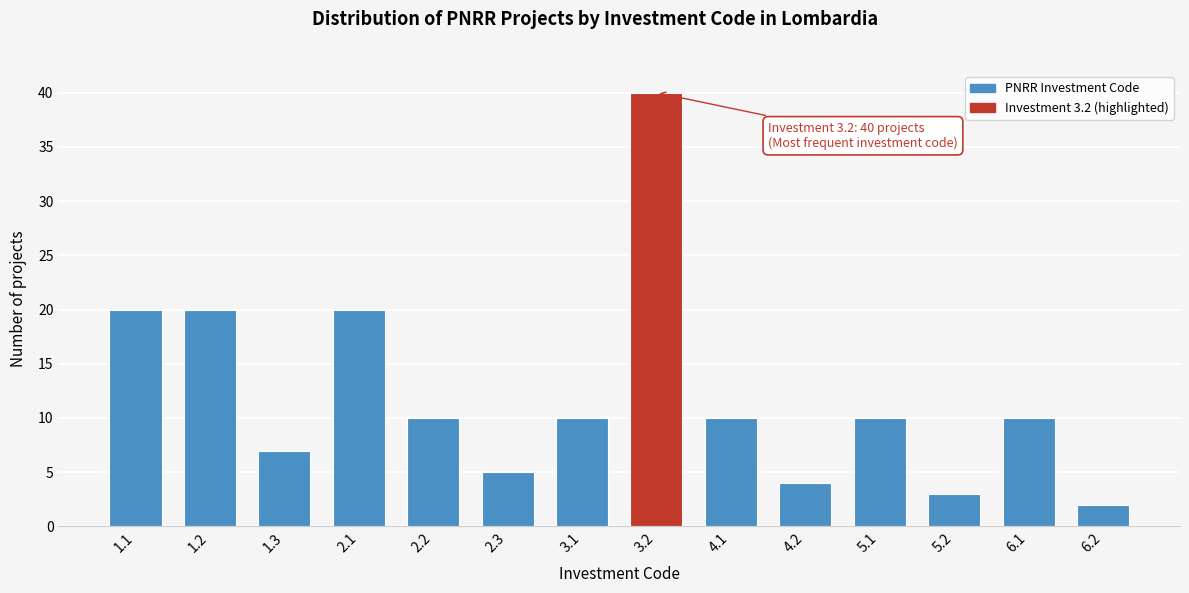

Reading left to right, transcribe all the data shown in this chart.

20	20	7	20	10	5	10	40	10	4	10	3	10	2